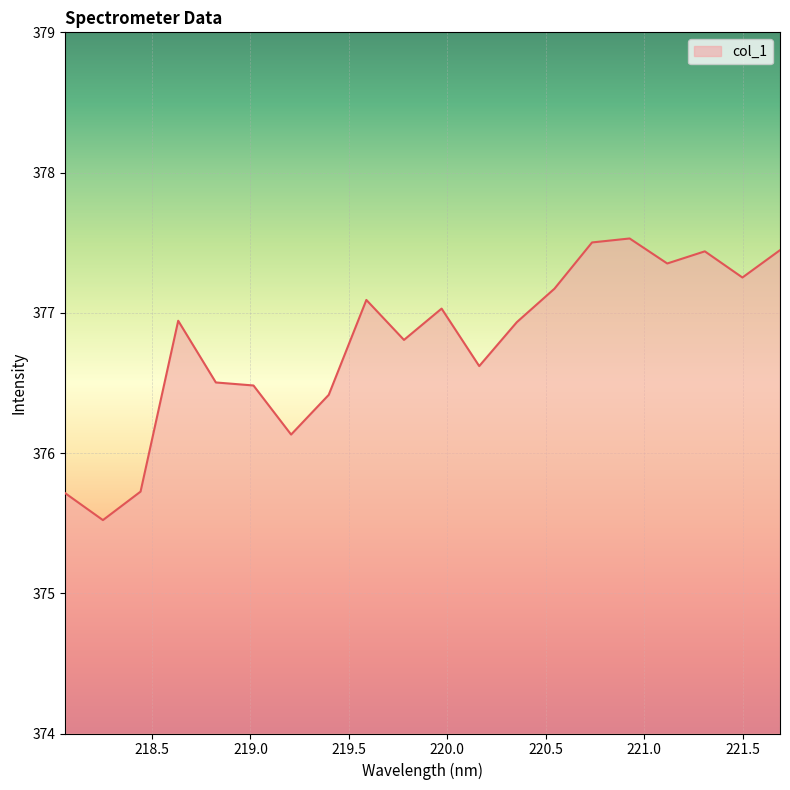

What is the difference between the maximum and minimum values?

2.0